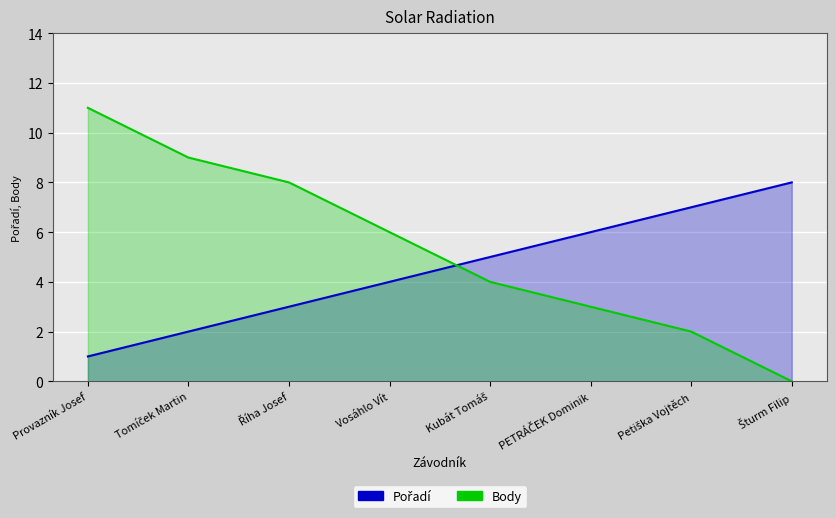

Rank the series at Petiška Vojtěch from highest to lowest value.

Pořadí, Body